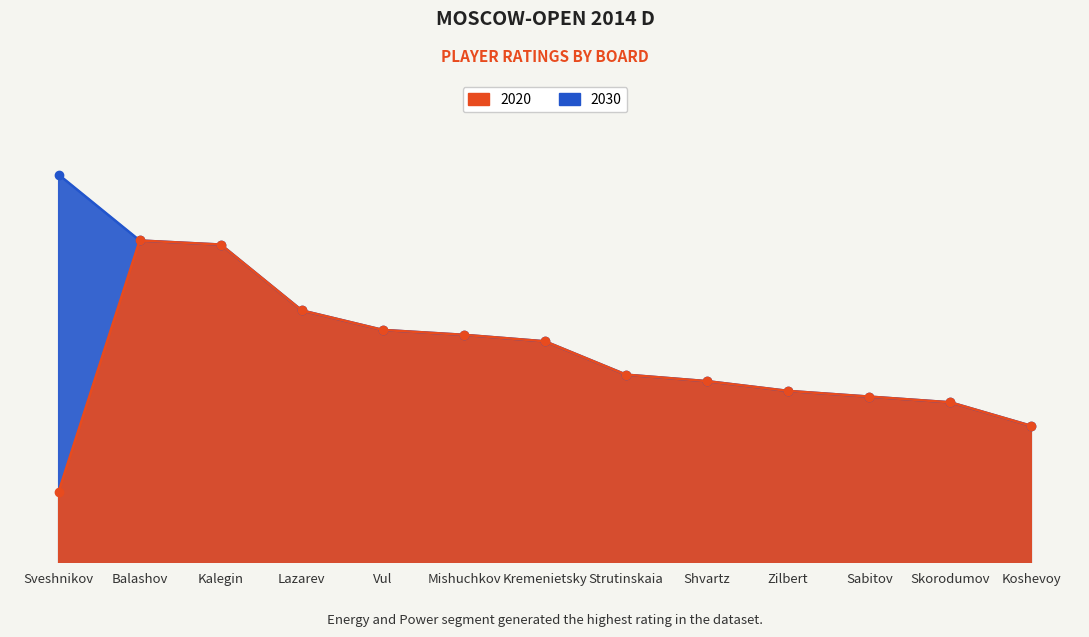

Read the 2030 value at Shvartz, to the nearest 50.

2250